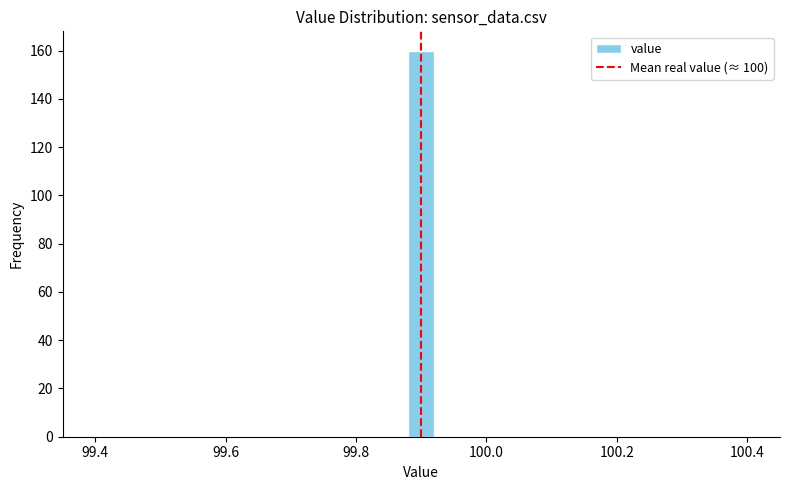

Read against the x-axis, roughly where is the centre of the tallest bar?

99.90